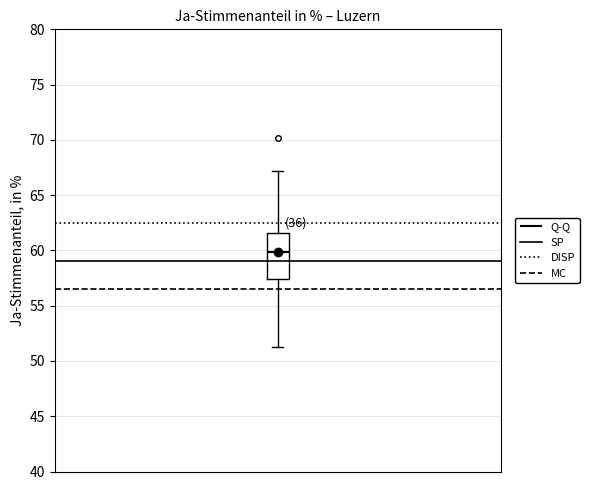

Read this box plot against the y-axis: the position of the median line, the range covered by the box, and the ends of both whiskers. The values are not printed on the chart, so give them approximately, as read against the axis.

median 60.0, box 57.5 to 61.5, whiskers 51.5 to 67.0